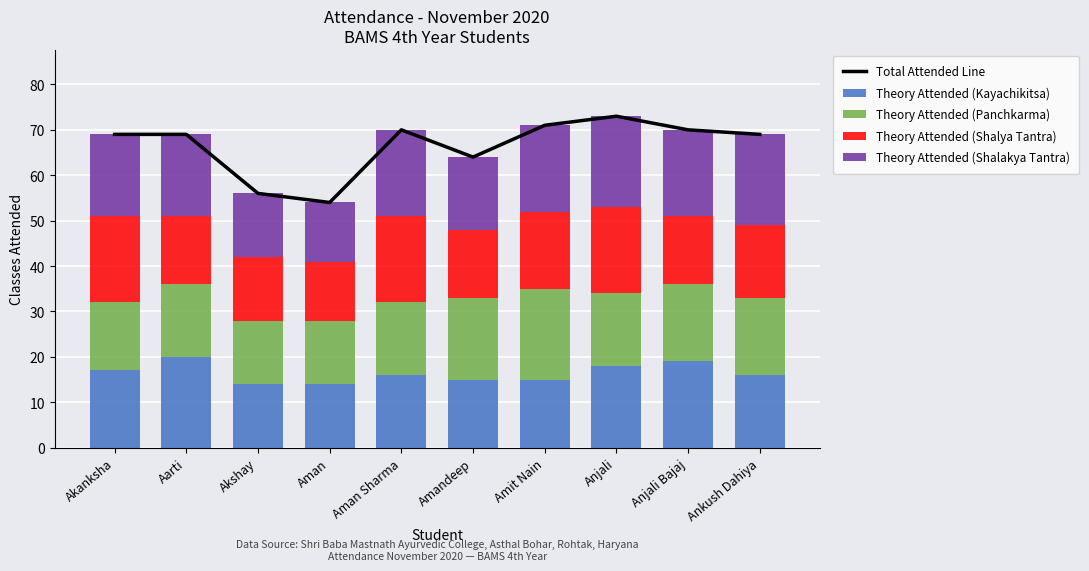

At which label is Theory Attended (Panchkarma) closest to 17?

Anjali Bajaj